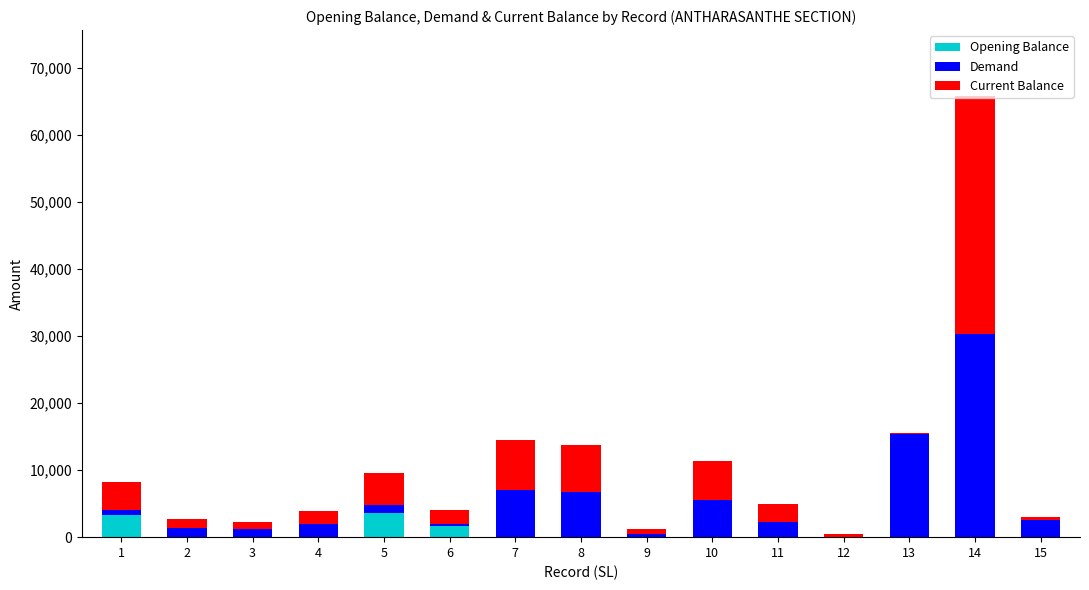

At which category is the sum across all series the highest?

14